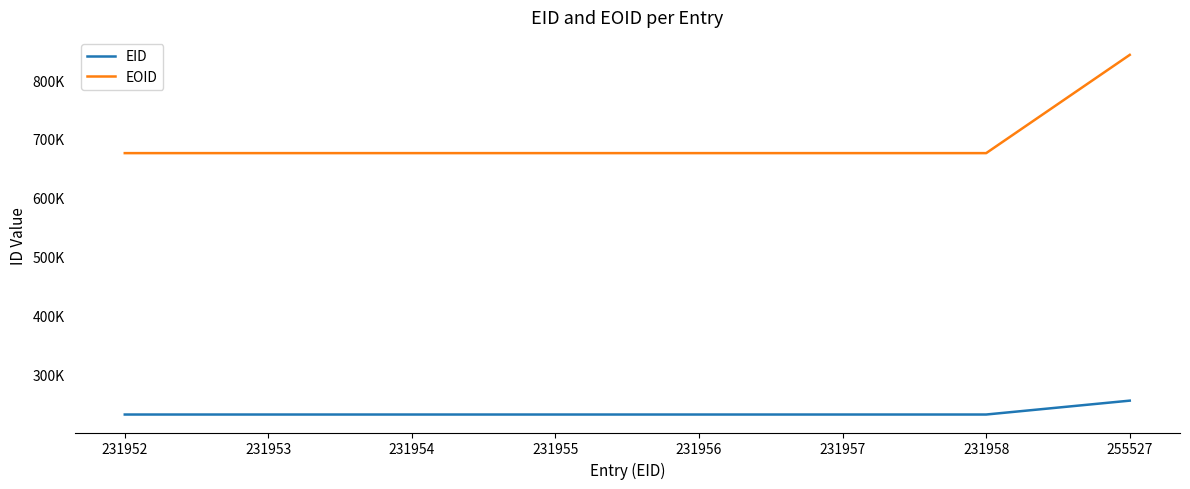

What is the value of the EOID point at the 6th from the left?

675975